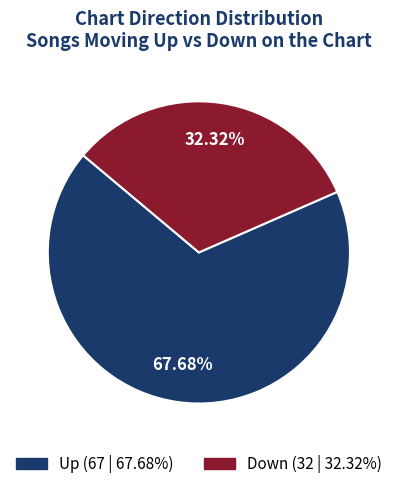

True or false: Up accounts for 68% of the total.

True